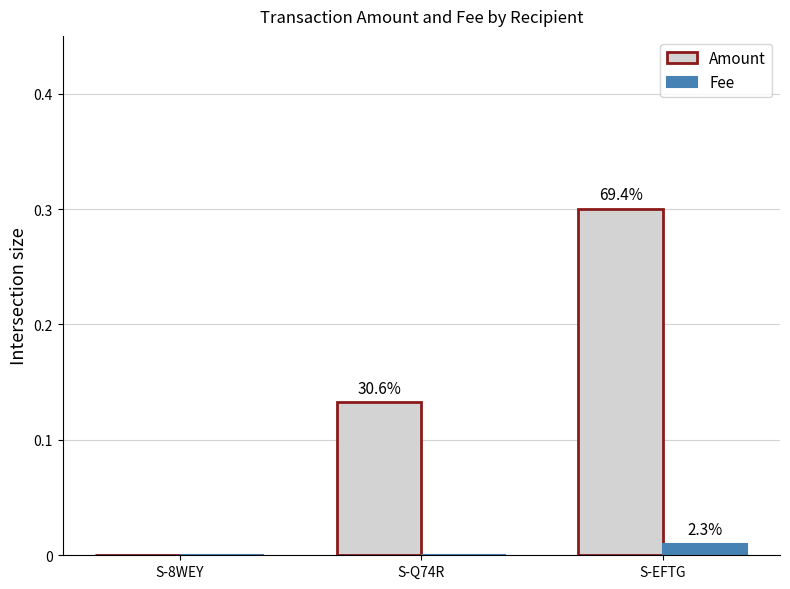

How many groups of bars are there?

3